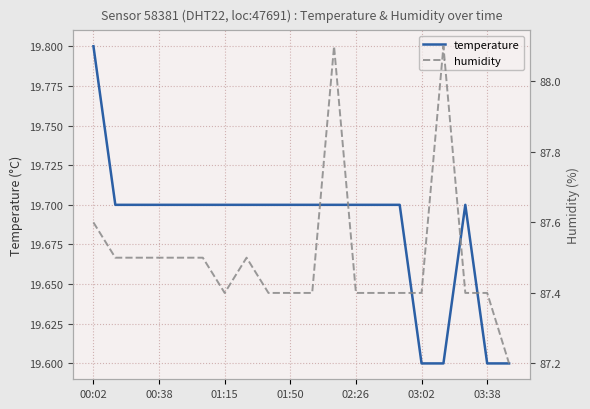

The value of temperature at 01:15 is 9.3. True or false?

False